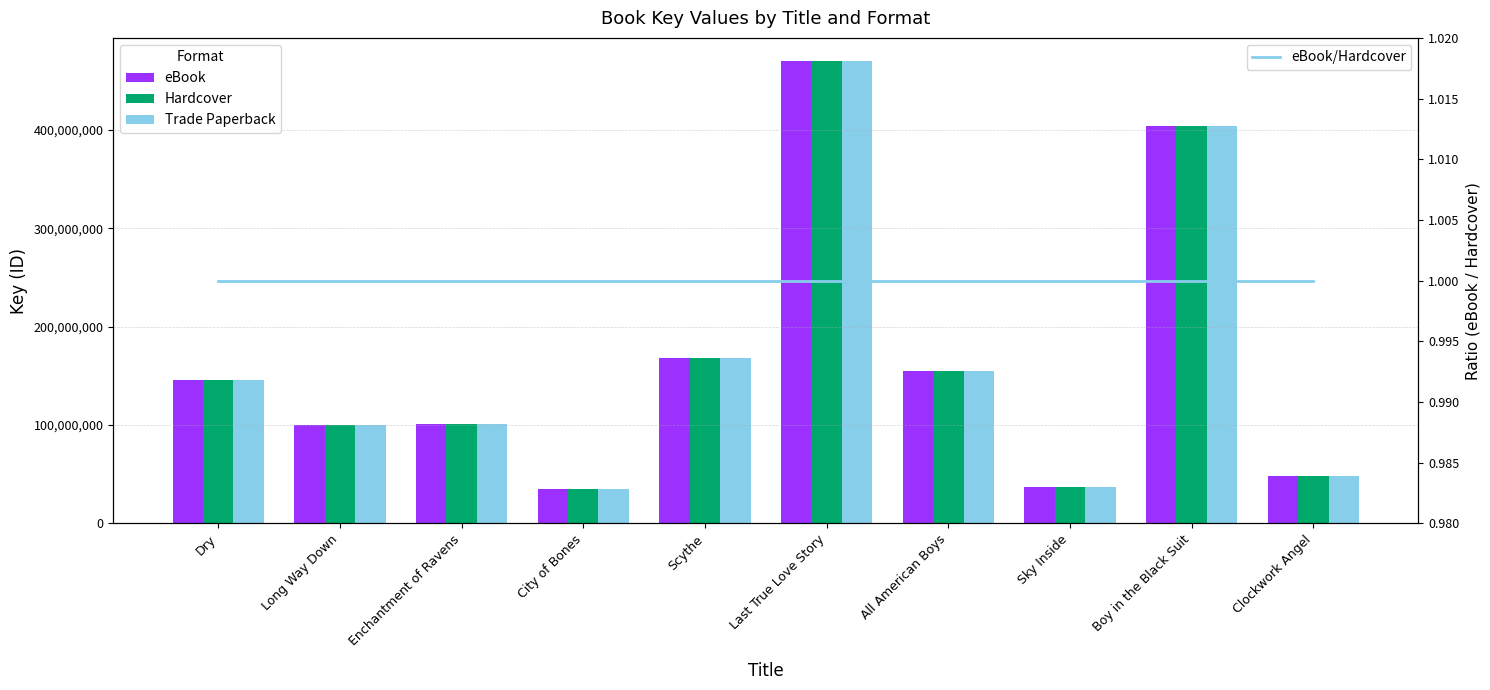

What is the value of the Trade Paperback bar at the 1st from the left?

146176983